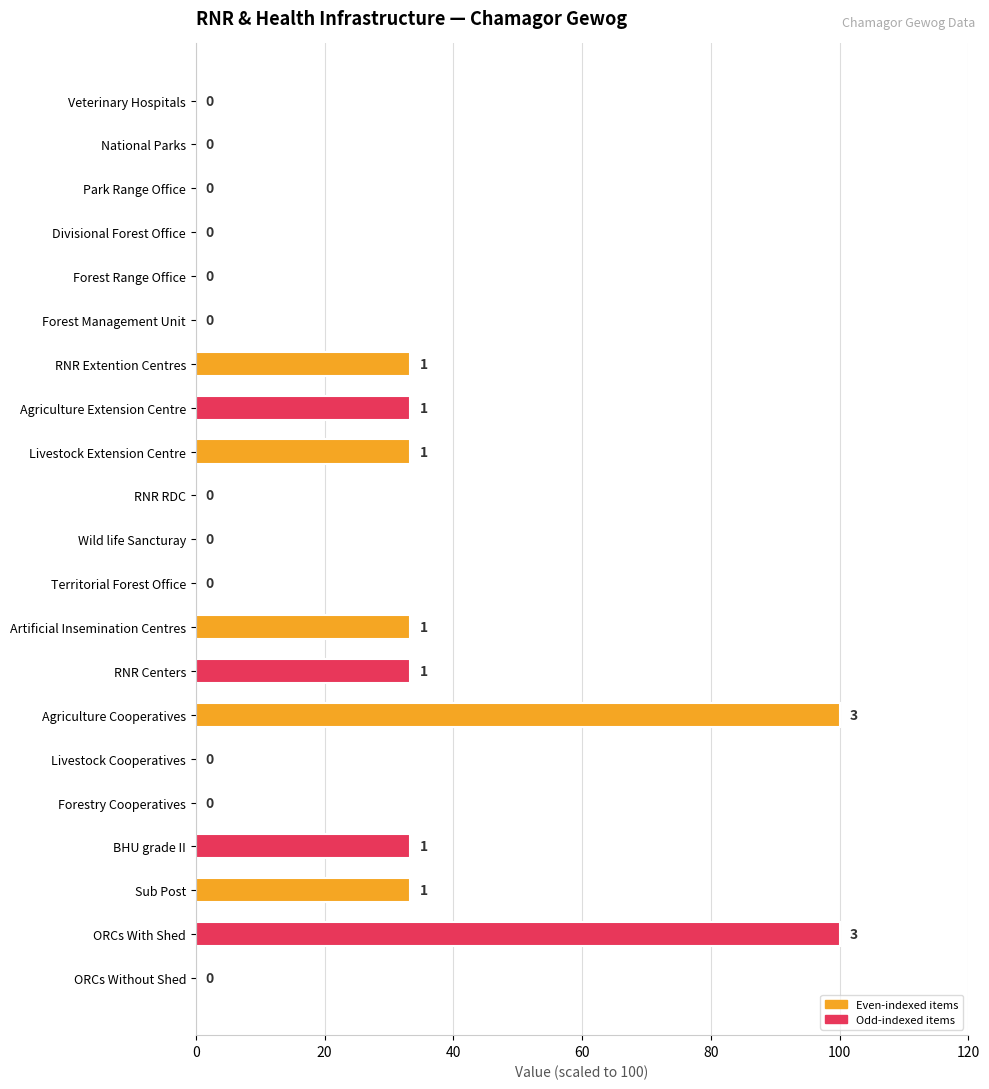

True or false: the data shows 33.3 at Sub Post.

True